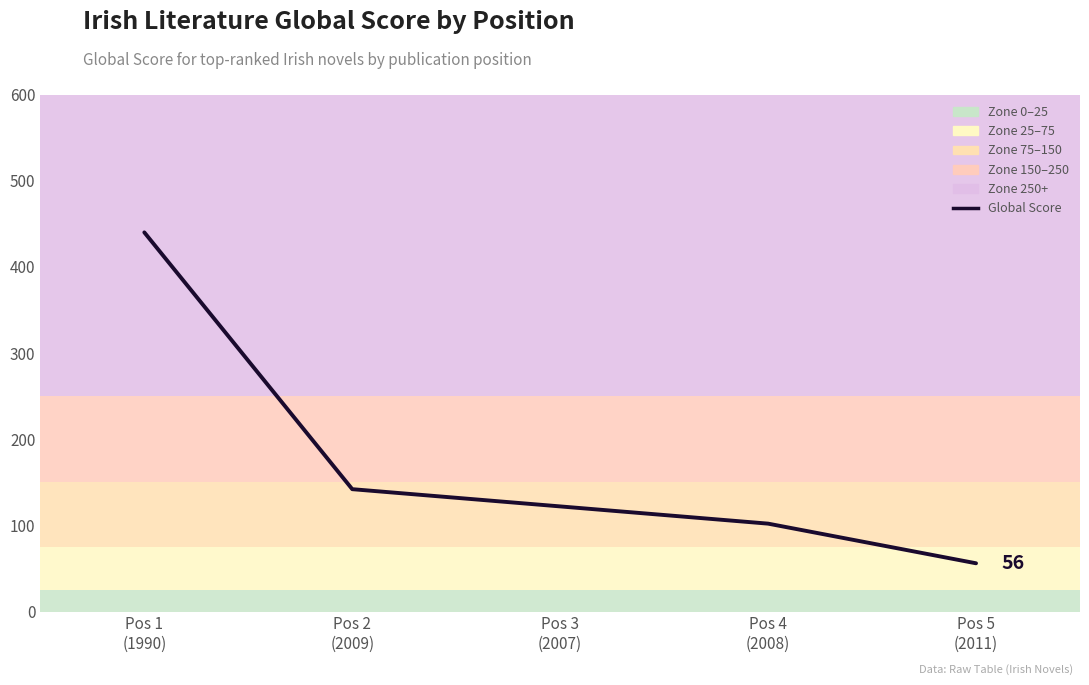

At which category does the chart reach its minimum across all series?

Pos 5
(2011)